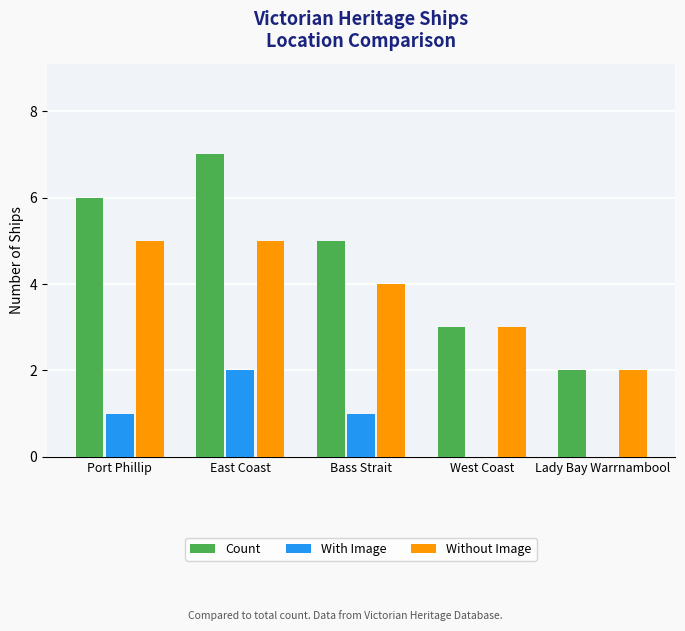

Does the chart contain stacked bars?

No